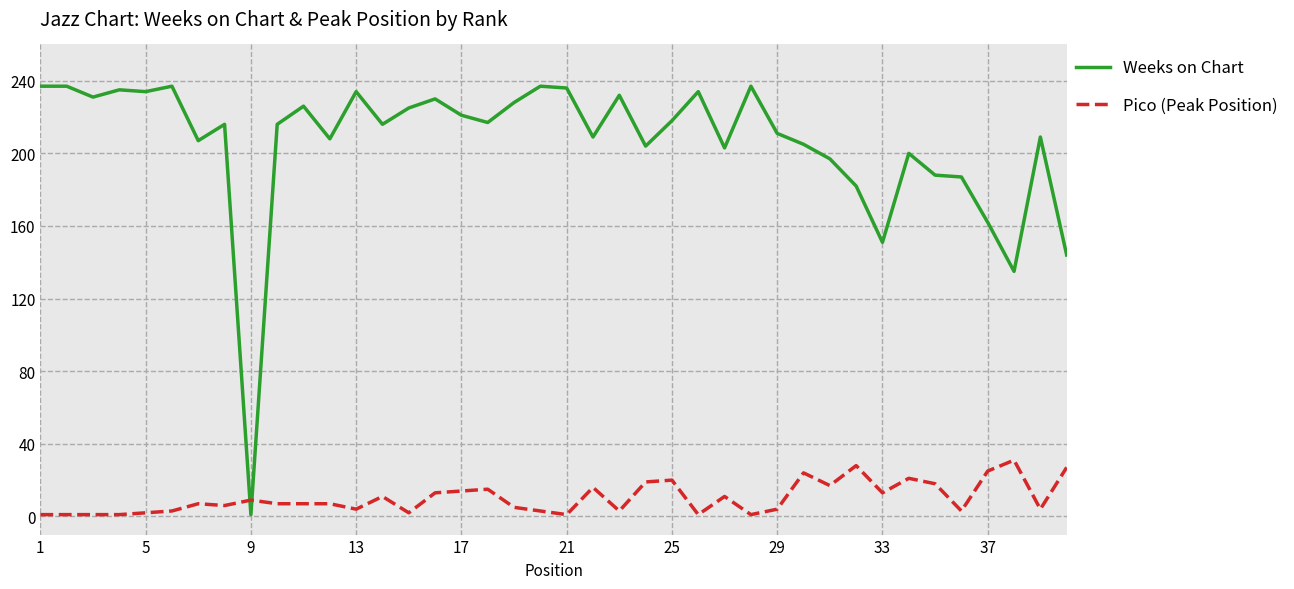

At how many categories does at least one series exceed 52?

39